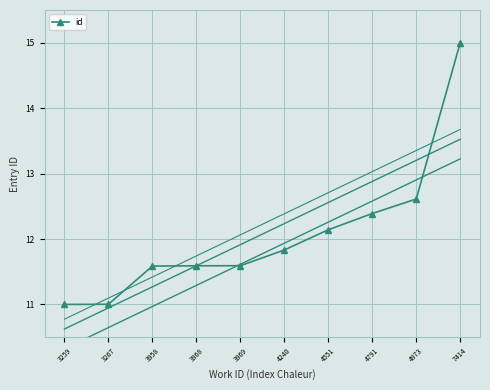

The chart shows a value of 12.4 at 4791. True or false?

True